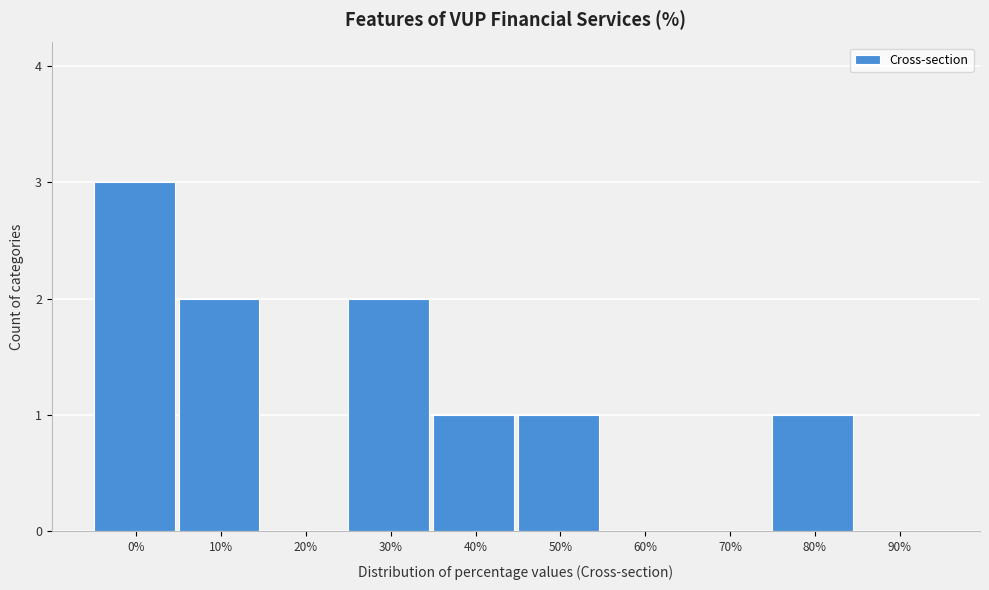

Reading left to right, what are all the values shown in this chart?

0%=3	10%=2	20%=0	30%=2	40%=1	50%=1	60%=0	70%=0	80%=1	90%=0